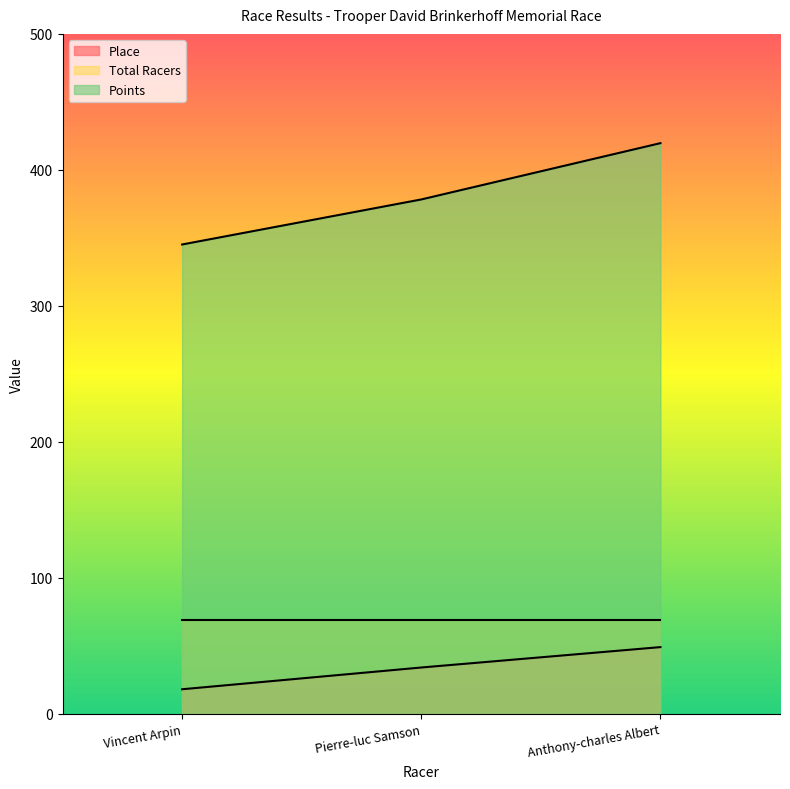

Is it true that Place equals 56.3 at Pierre-luc Samson?

False